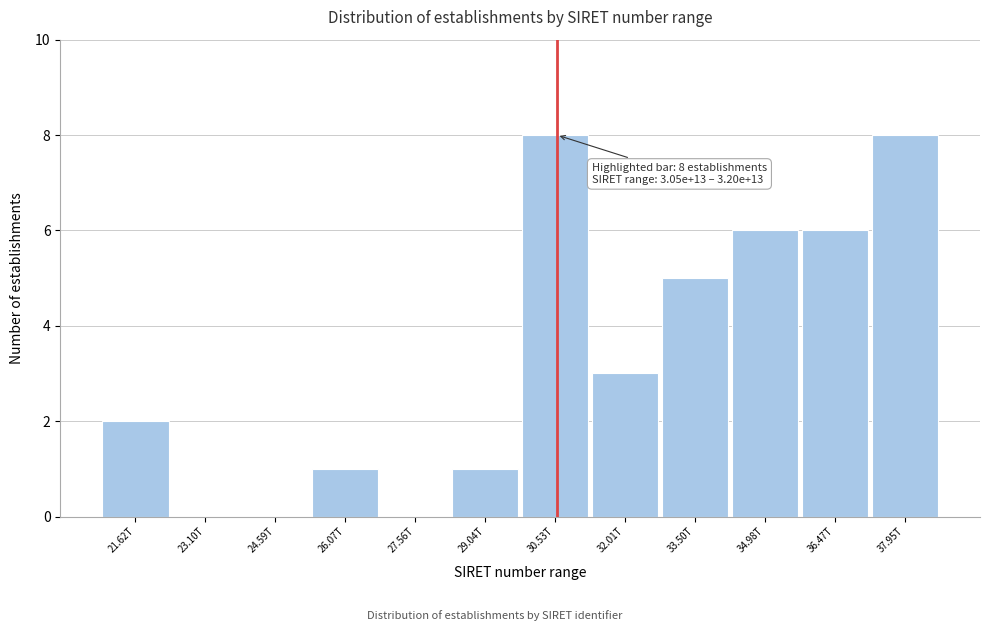

Reading right to left, transcribe all the data shown in this chart.

37.95T=8	36.47T=6	34.98T=6	33.50T=5	32.01T=3	30.53T=8	29.04T=1	27.56T=0	26.07T=1	24.59T=0	23.10T=0	21.62T=2